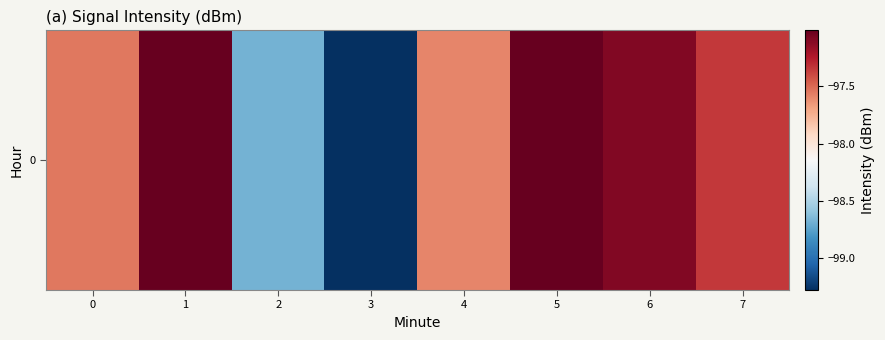

The chart shows a value of -97.0 at 1. True or false?

True